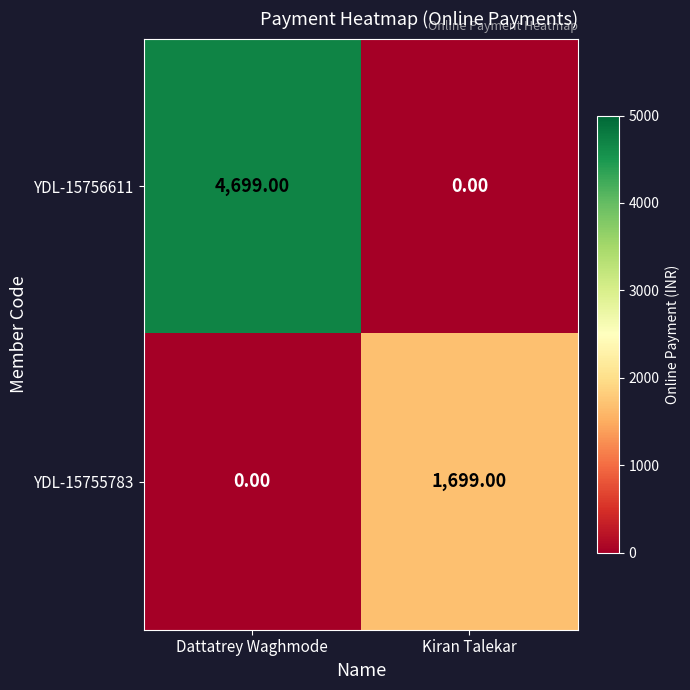

What is the total value across all series at Kiran Talekar?

1699